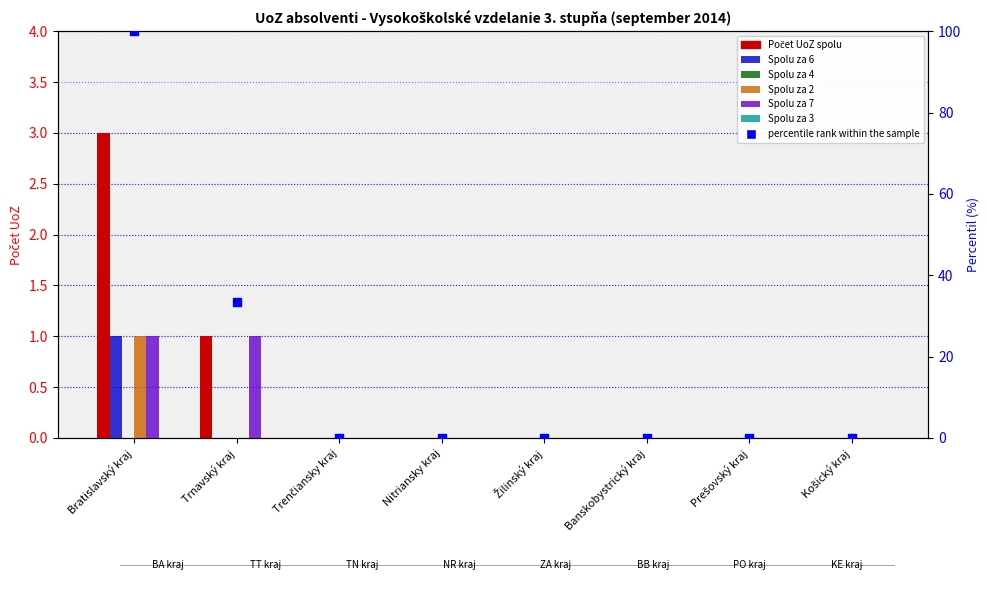

At how many categories does at least one series exceed 0?

2